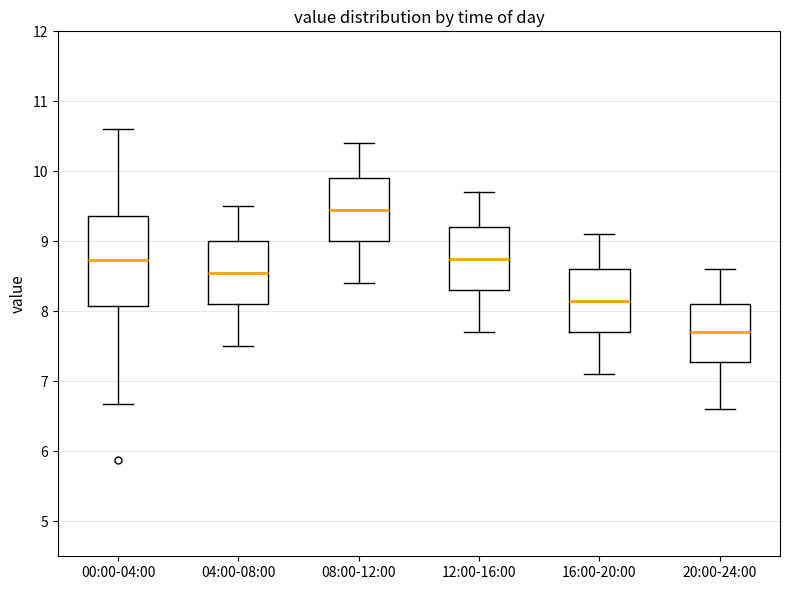

Where does the upper whisker of the box for 12:00-16:00 end on the y-axis? The values are not printed on the chart, so give them approximately, as read against the axis.

9.7